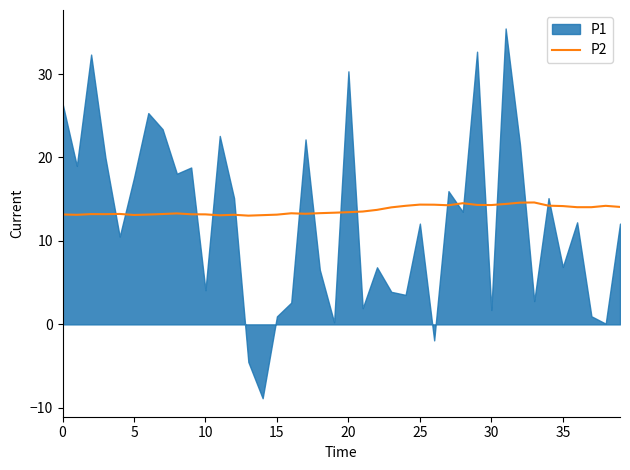

The value at 32 is 14.6. True or false?

True